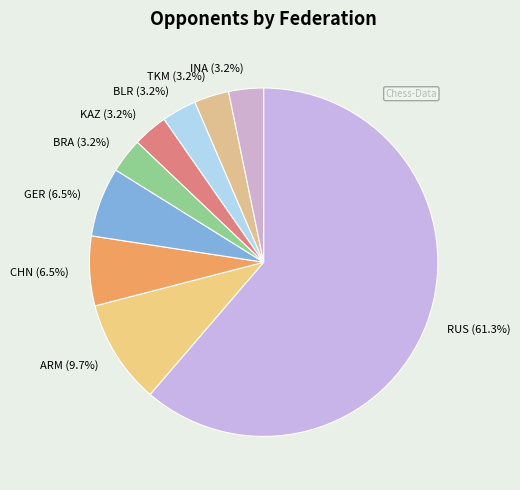

What percentage do INA and ARM together represent?

12.9%